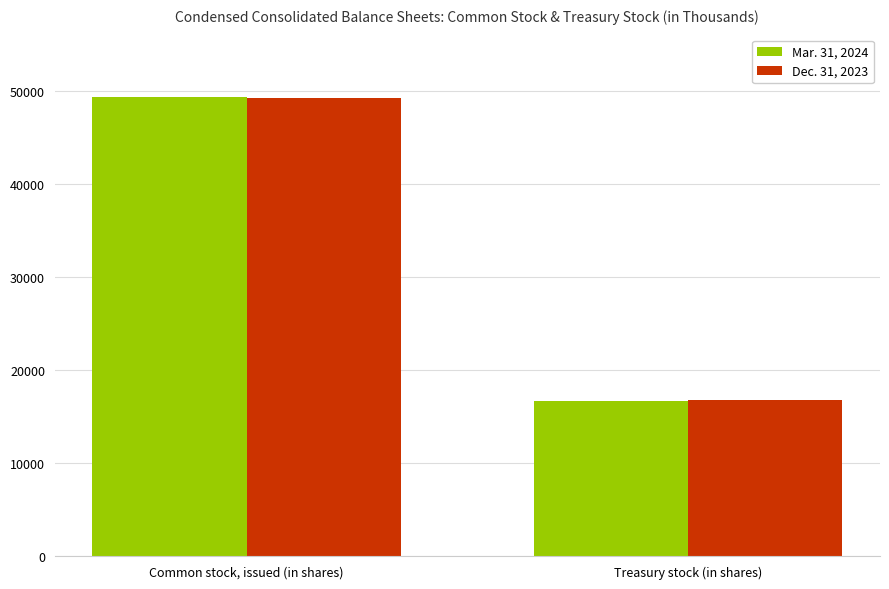

What is the label of the 1st bar from the right?

Treasury stock (in shares)